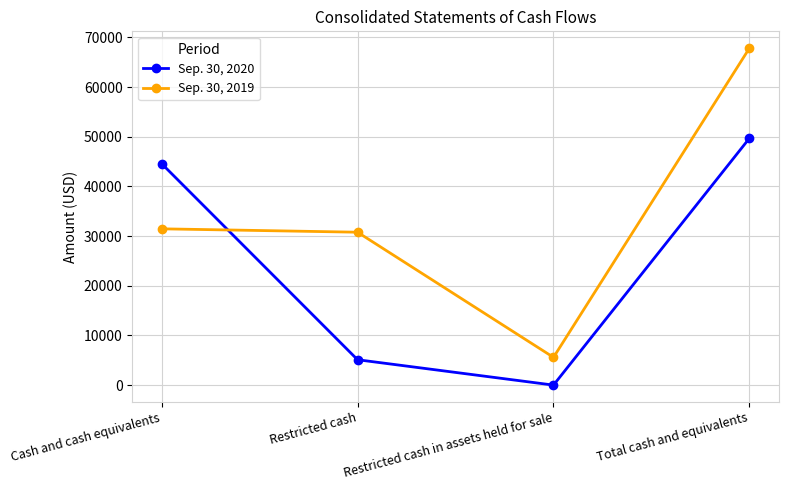

How many values in the Sep. 30, 2020 series are below 44592?

2